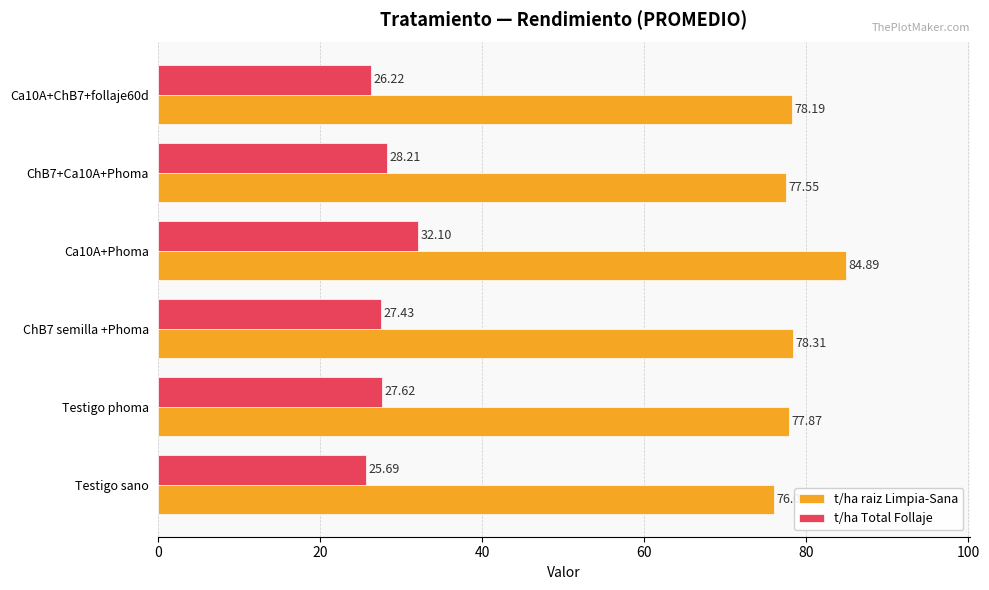

Rank the series by their average value, from lowest to highest.

t/ha Total Follaje, t/ha raiz Limpia-Sana